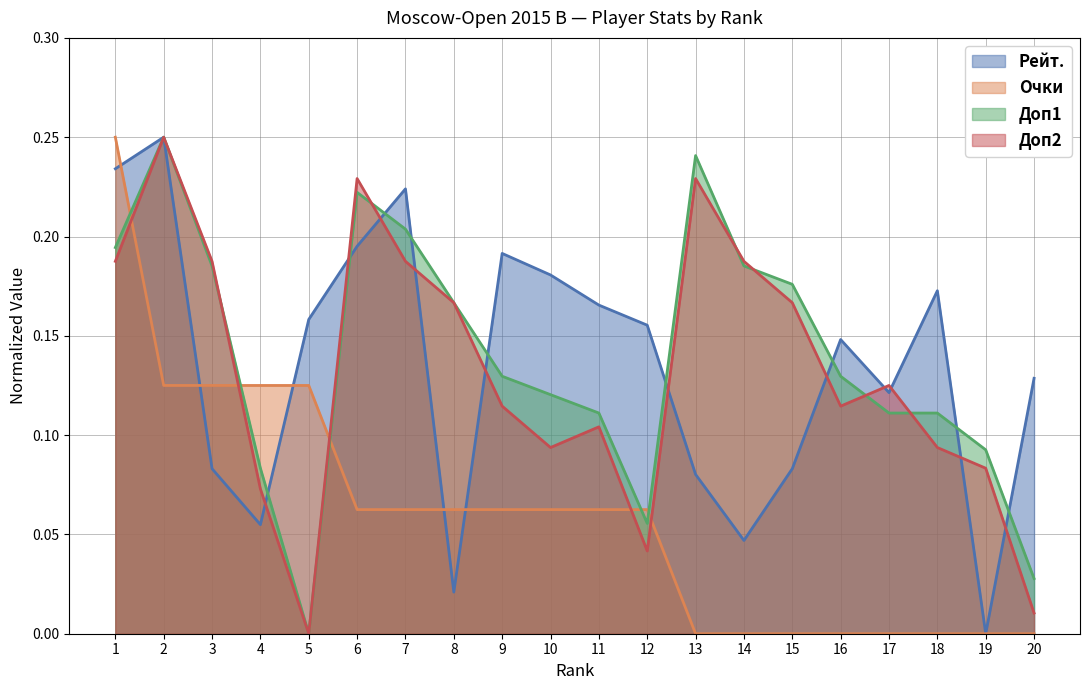

Rank the series at 13 from lowest to highest value.

Очки, Рейт., Доп2, Доп1